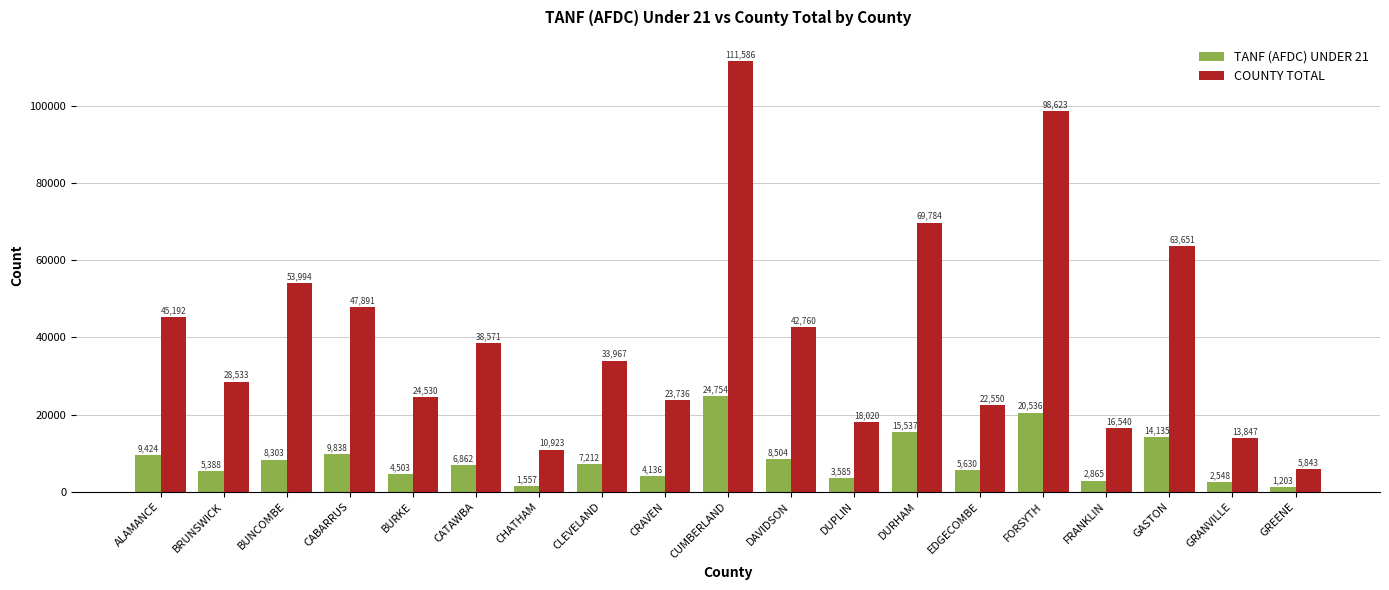

What position from the right is GASTON?

3